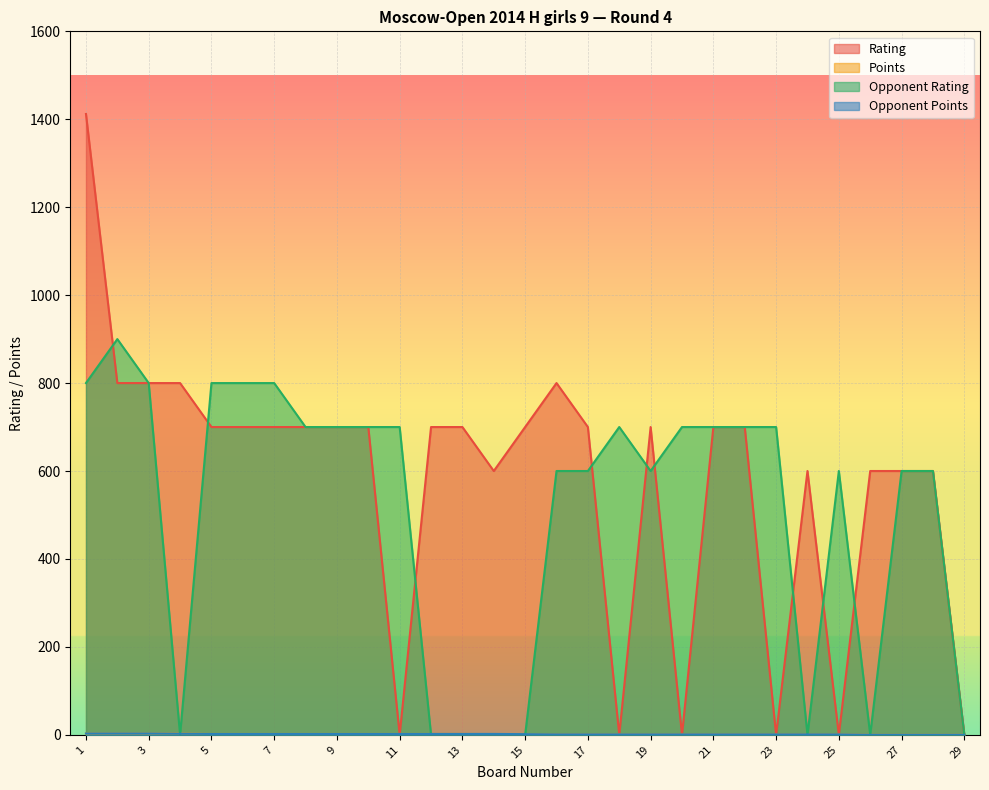

Which series has the largest total across all categories?

Rating